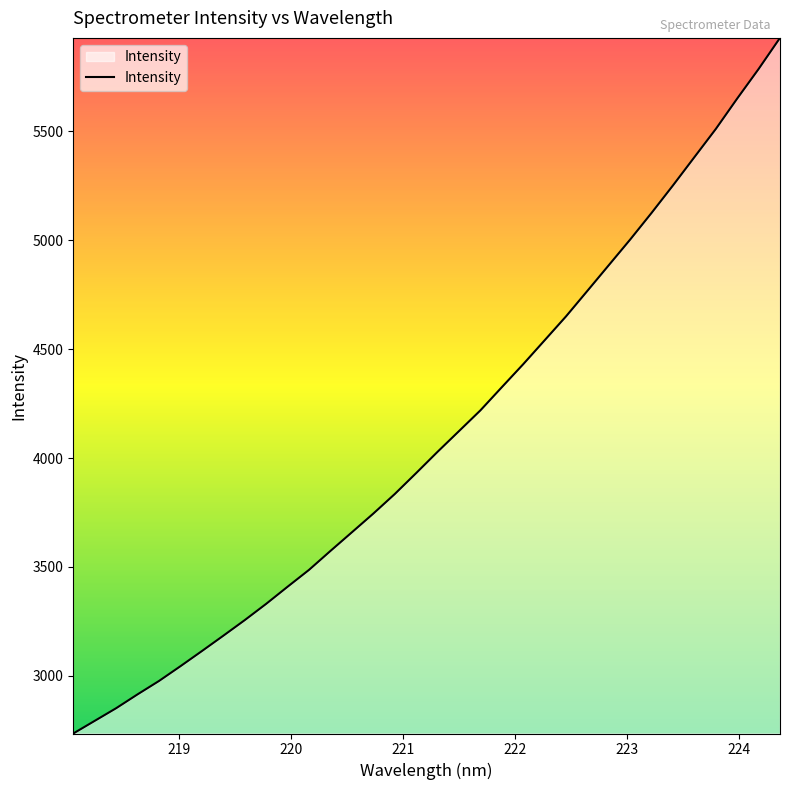

What is the minimum value shown in the chart?

2735.3